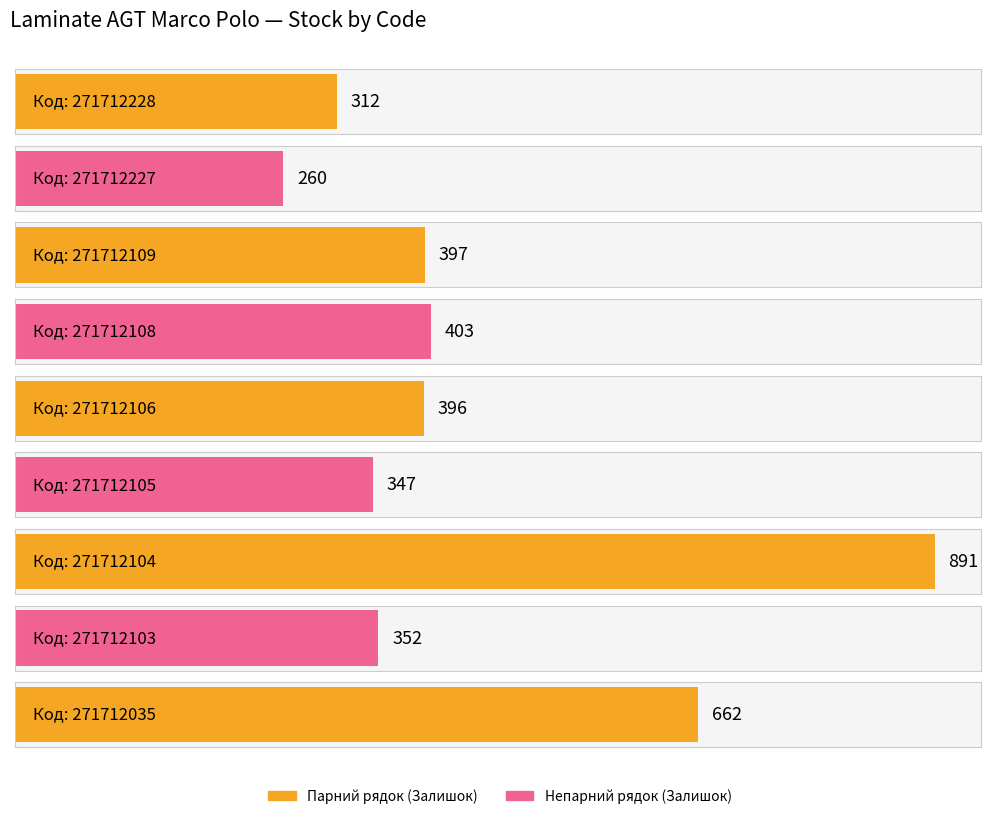

What is the change in value from 271712227 to 271712106?

+136